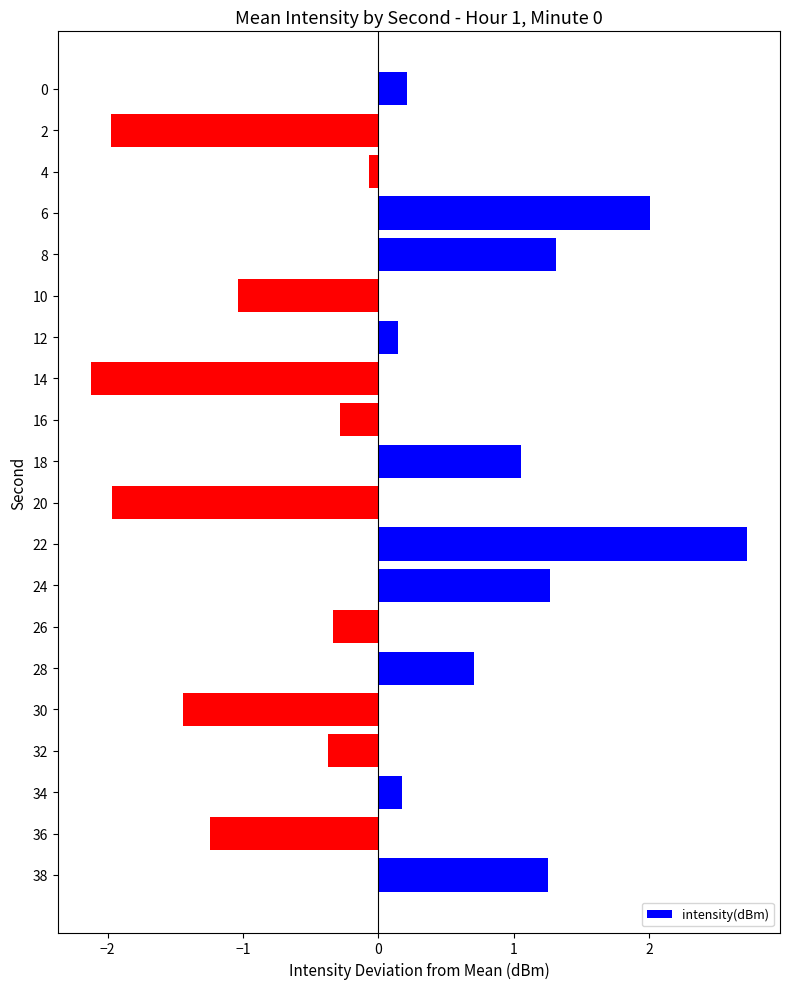

True or false: the data shows -1.1 at 20.

False